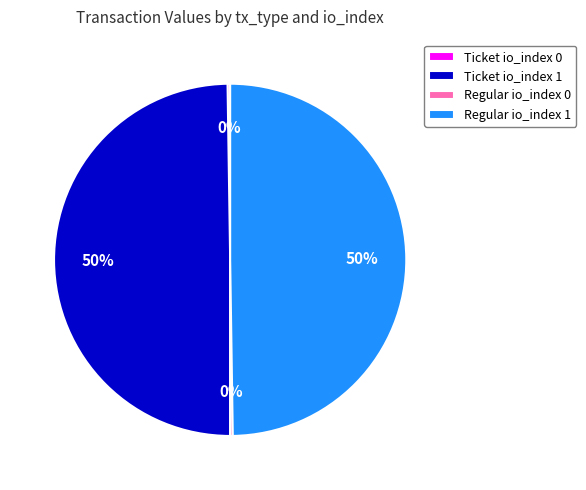

To the nearest percent, what is the average slice percentage?

25%